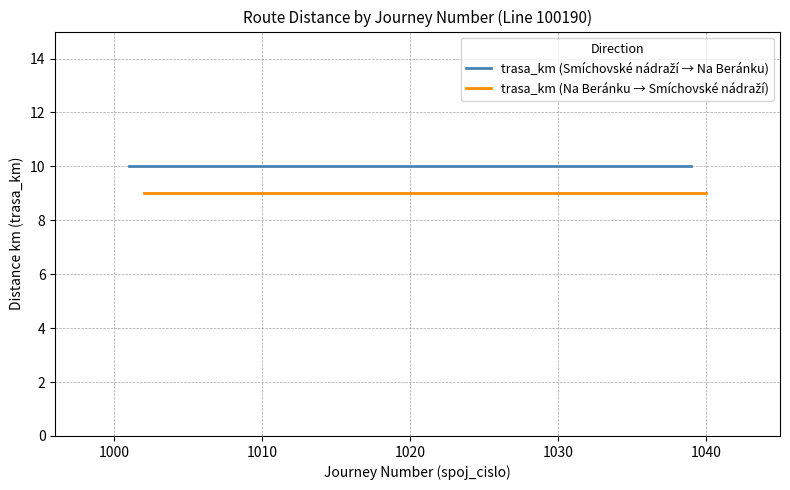

List the series in order of their overall mean, lowest first.

trasa_km (Na Beránku → Smíchovské nádraží), trasa_km (Smíchovské nádraží → Na Beránku)